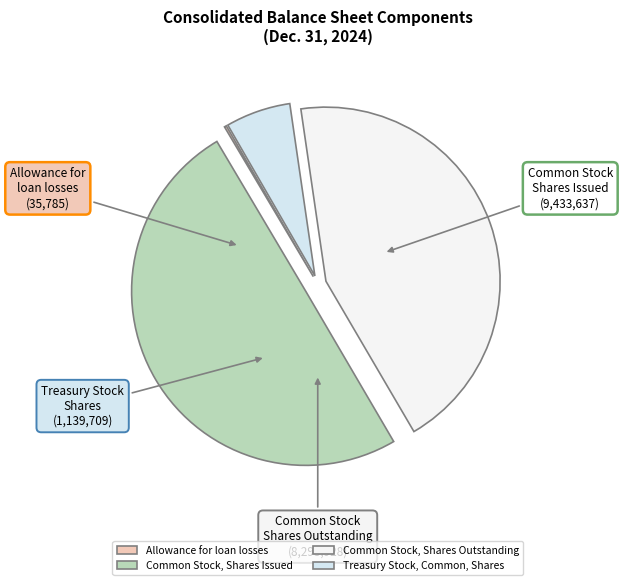

Count the number of slices in the pie.

4